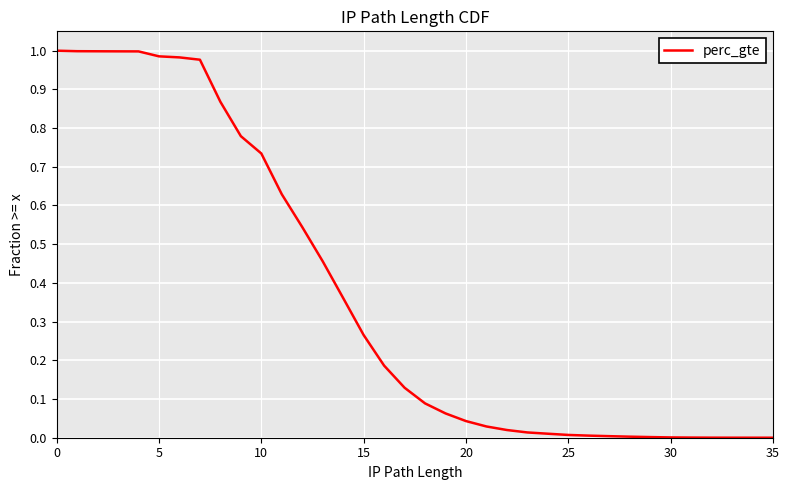

What is the average value?

0.4